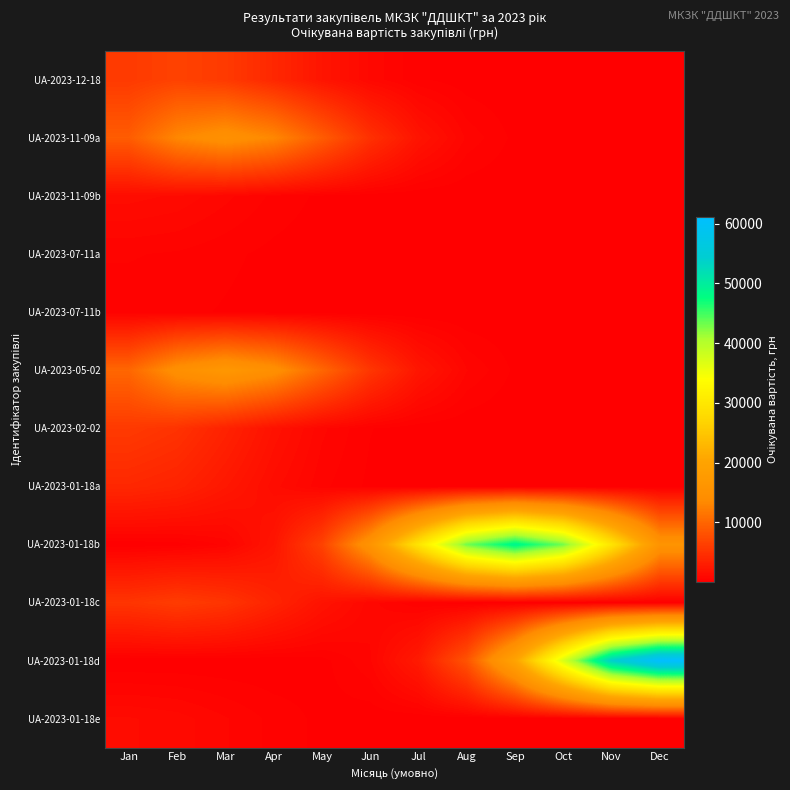

Reading right to left, transcribe all the data shown in this chart.

UA-2023-12-18: Dec=0.0	Nov=0.3	Oct=2.2	Sep=14.5	Aug=73.5	Jul=290.6	Jun=895.2	May=2147.4	Apr=4011.8	Mar=5837.2	Feb=6614.4	Jan=5837.2
UA-2023-11-09a: Dec=0.6	Nov=5.0	Oct=32.9	Sep=167.0	Aug=660.4	Jul=2034.1	Jun=4879.5	May=9116.2	Apr=13263.9	Mar=15030.0	Feb=13263.9	Jan=9116.2
UA-2023-11-09b: Dec=0.0	Nov=0.0	Oct=0.1	Sep=0.4	Aug=2.8	Jul=14.4	Jun=57.1	May=175.9	Apr=422.0	Mar=788.5	Feb=1147.2	Jan=1300.0
UA-2023-07-11a: Dec=0.0	Nov=0.0	Oct=0.0	Sep=0.2	Aug=1.1	Jul=5.6	Jun=22.0	May=67.7	Apr=162.3	Mar=303.3	Feb=441.2	Jan=500.0
UA-2023-07-11b: Dec=0.0	Nov=0.0	Oct=0.0	Sep=0.1	Aug=0.8	Jul=3.9	Jun=15.4	May=47.4	Apr=113.6	Mar=212.3	Feb=308.9	Jan=350.0
UA-2023-05-02: Dec=0.7	Nov=5.6	Oct=36.5	Sep=185.5	Aug=733.7	Jul=2260.1	Jun=5421.7	May=10129.1	Apr=14737.7	Mar=16700.0	Feb=14737.7	Jan=10129.1
UA-2023-02-02: Dec=0.0	Nov=0.0	Oct=0.2	Sep=1.9	Aug=12.6	Jul=64.0	Jun=253.1	May=779.5	Apr=1870.0	Mar=3493.6	Feb=5083.2	Jan=5760.0
UA-2023-01-18a: Dec=0.0	Nov=0.0	Oct=0.2	Sep=1.3	Aug=8.7	Jul=44.4	Jun=175.7	May=541.3	Apr=1298.6	Mar=2426.1	Feb=3530.0	Jan=4000.0
UA-2023-01-18b: Dec=15843.0	Nov=29598.7	Oct=43065.8	Sep=48800.0	Aug=43065.8	Jul=29598.7	Jun=15843.0	May=6604.4	Apr=2144.1	Mar=542.1	Feb=106.7	Jan=16.4
UA-2023-01-18c: Dec=0.0	Nov=0.2	Oct=2.0	Sep=13.2	Aug=66.8	Jul=264.1	Jun=813.6	May=1951.8	Apr=3646.5	Mar=5305.6	Feb=6012.0	Jan=5305.6
UA-2023-01-18d: Dec=61190.0	Nov=54000.0	Oct=37113.6	Sep=19865.5	Aug=8281.2	Jul=2688.5	Jun=679.8	May=133.9	Apr=20.5	Mar=2.5	Feb=0.2	Jan=0.0
UA-2023-01-18e: Dec=0.0	Nov=0.0	Oct=0.0	Sep=0.4	Aug=2.7	Jul=13.6	Jun=53.8	May=165.7	Apr=397.4	Mar=742.4	Feb=1080.2	Jan=1224.1